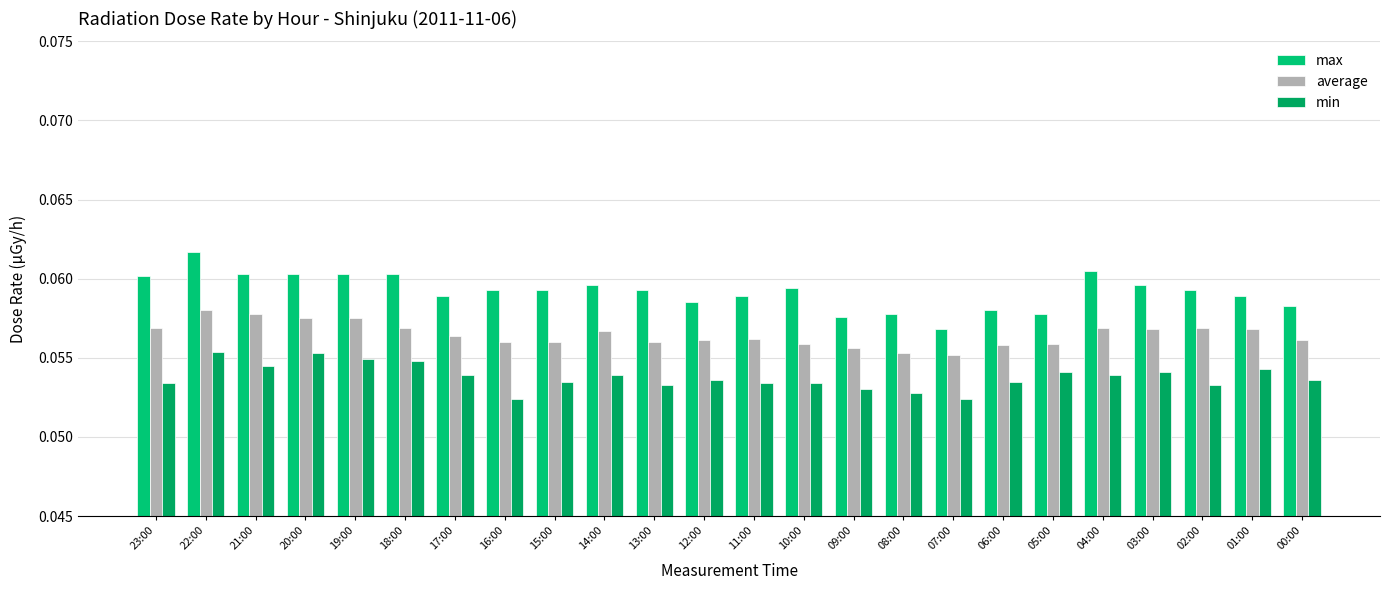

How many bars are there in total?

72